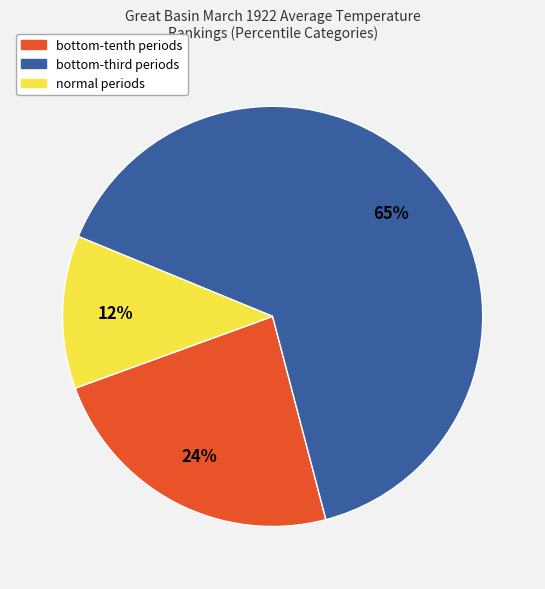

To the nearest percent, what portion does normal periods represent?

12%